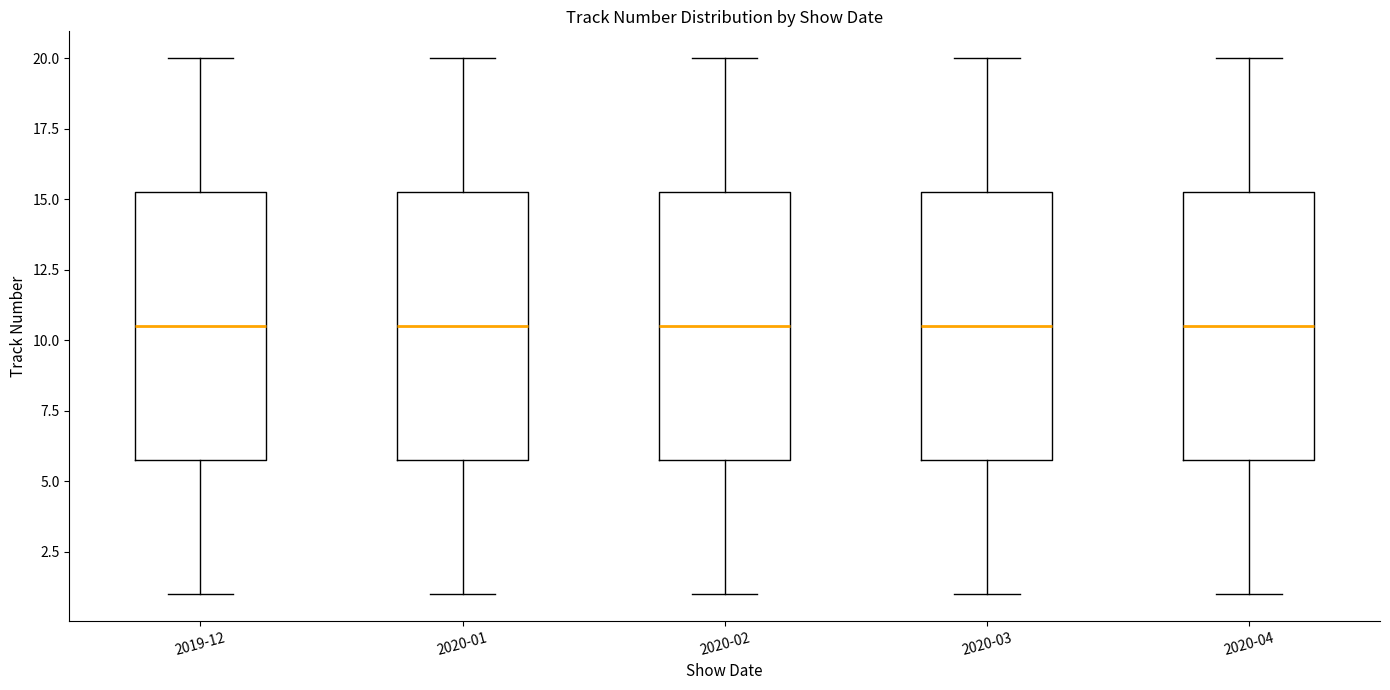

Reading left to right, read every box against the y-axis: the position of its median line, the range the box covers, and the ends of its whiskers. The values are not printed on the chart, so give them approximately, as read against the axis.

2019-12: median 10.5, box 6.0 to 15.5, whiskers 1.0 to 20.0
2020-01: median 10.5, box 6.0 to 15.5, whiskers 1.0 to 20.0
2020-02: median 10.5, box 6.0 to 15.5, whiskers 1.0 to 20.0
2020-03: median 10.5, box 6.0 to 15.5, whiskers 1.0 to 20.0
2020-04: median 10.5, box 6.0 to 15.5, whiskers 1.0 to 20.0